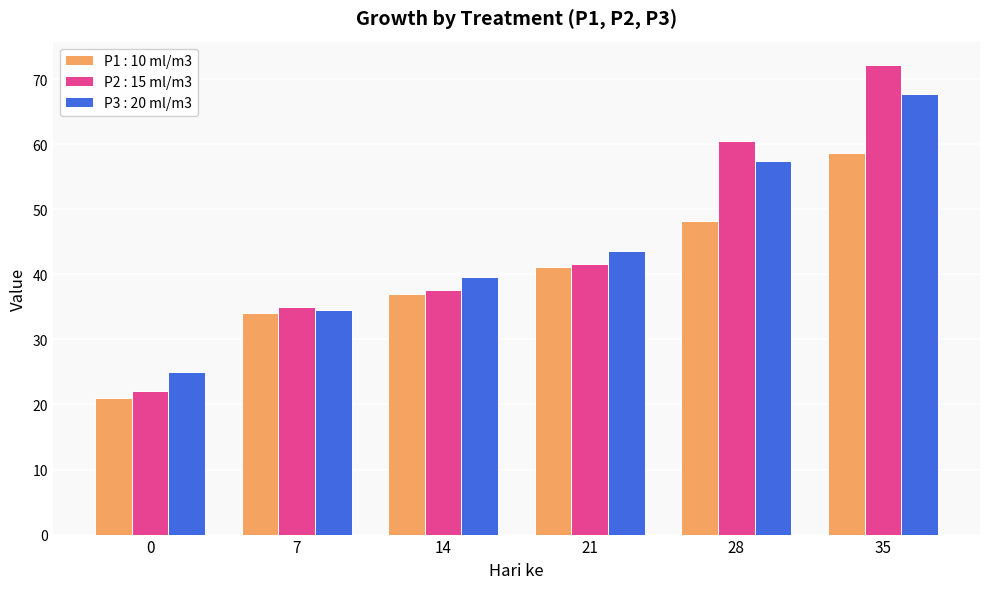

What is the spread (max minus min) of values at 21?

2.5